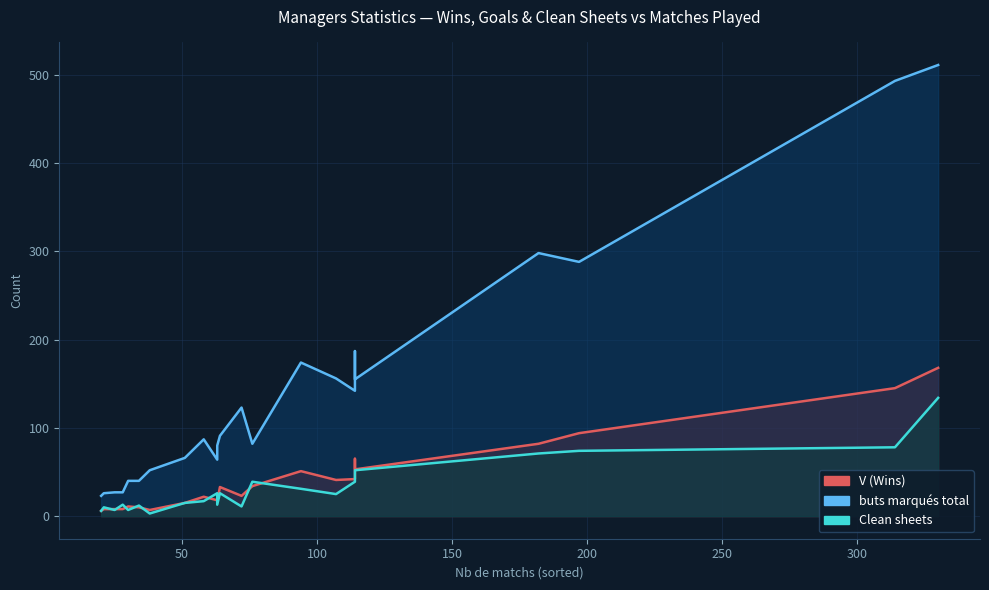

The value of Clean sheets at Michel Pavon is 45. True or false?

False